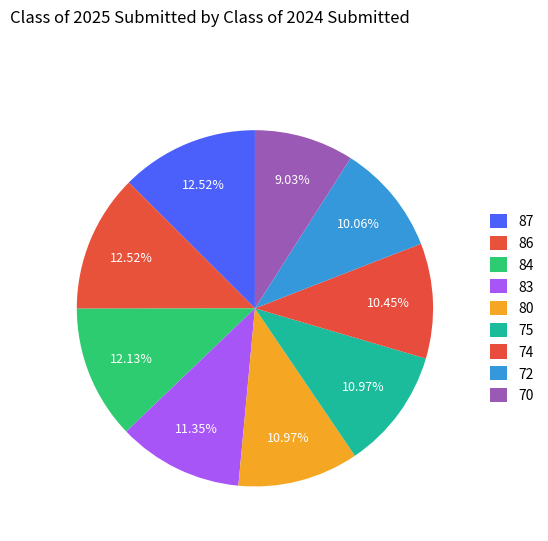

Does any single category account for the majority?

No